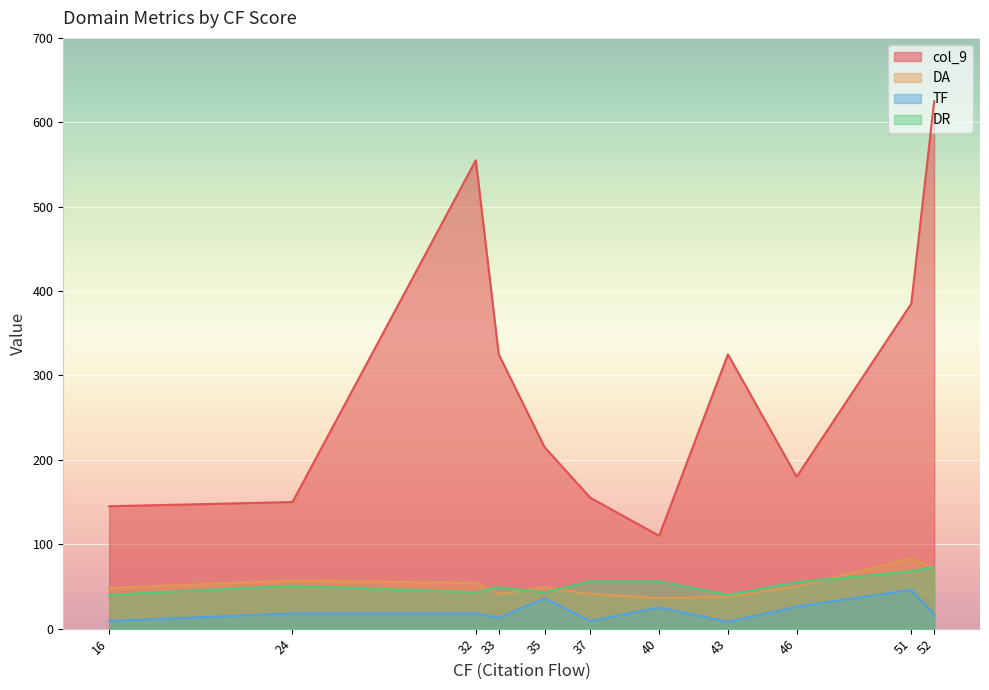

Which series has the widest spread of values?

col_9